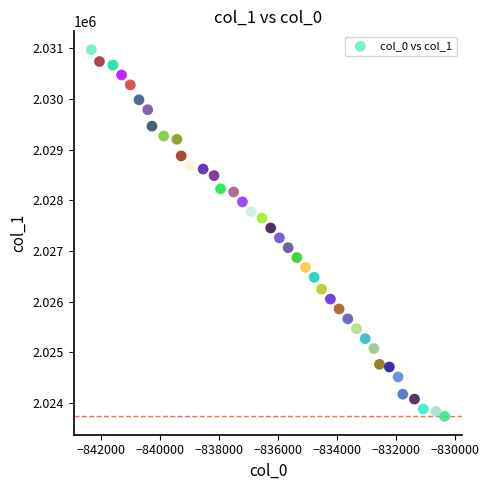

What is the range of X values (max minus min)?

11972.3